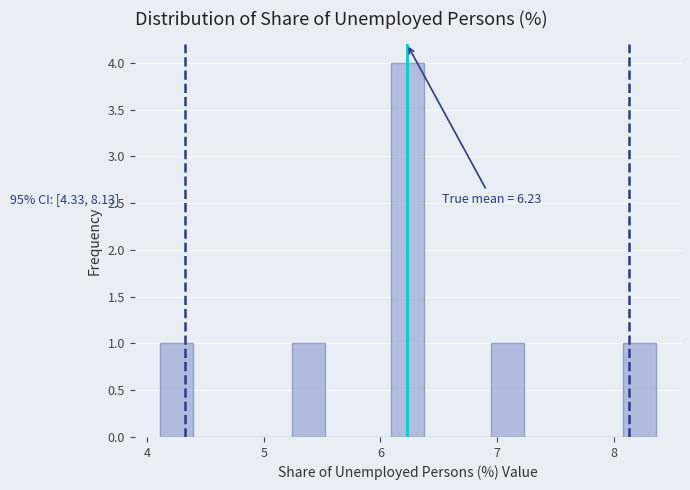

Around what value on the x-axis is the tallest bar? Give the approximate position of its centre, as read against the axis.

6.2